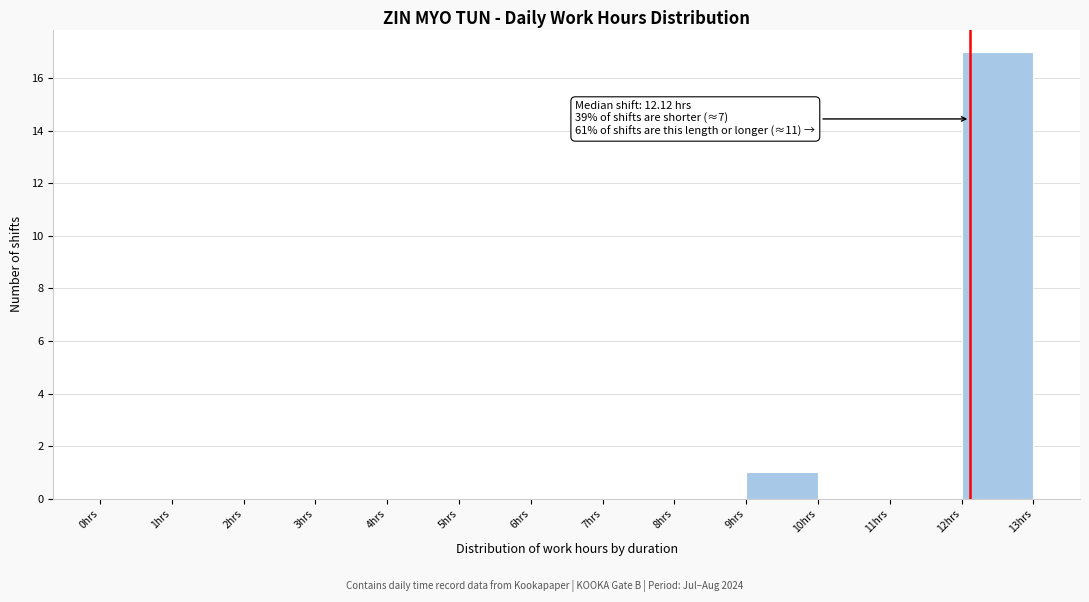

Over which range of the x-axis is the bar tallest?

12 to 13